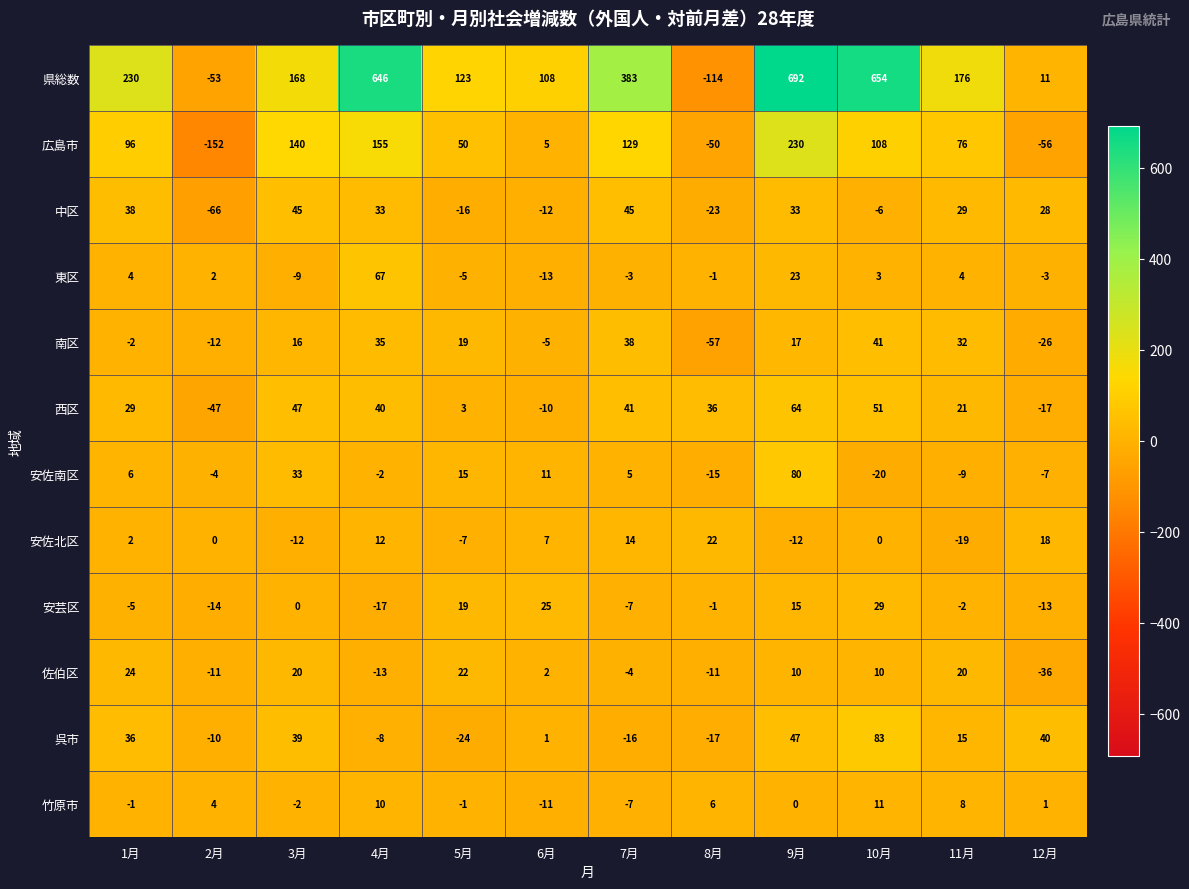

What is the sum of all 安芸区 values?

29